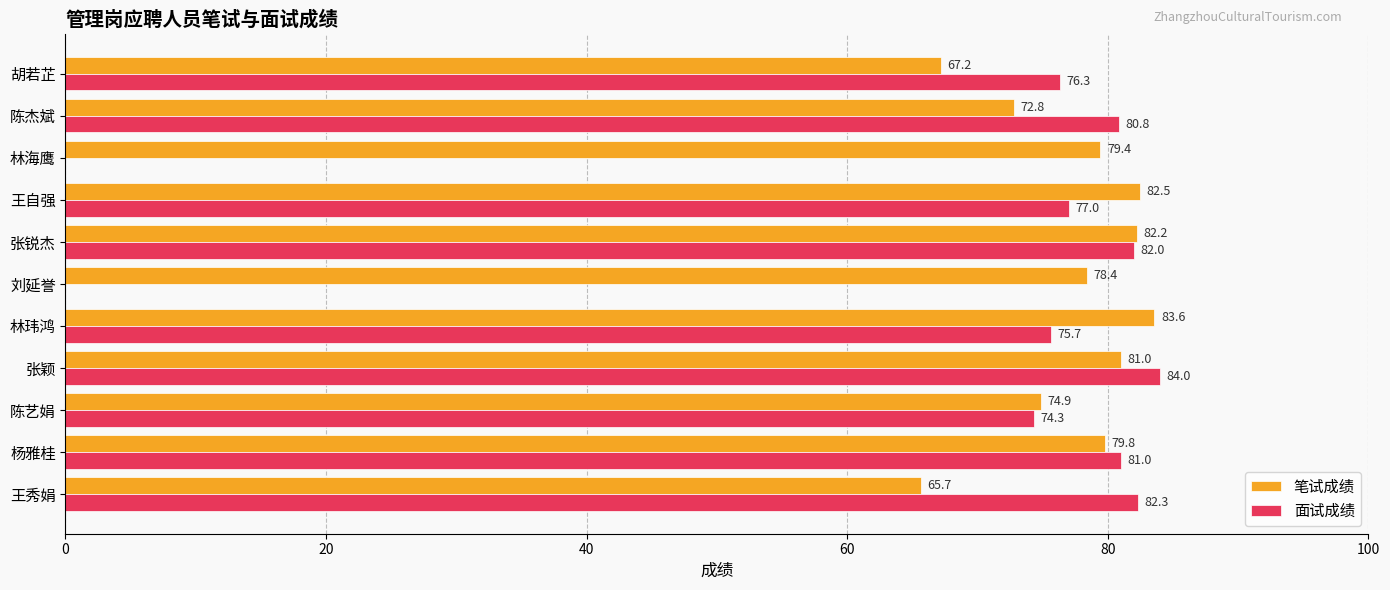

What is the sum of all 笔试成绩 values?

847.4